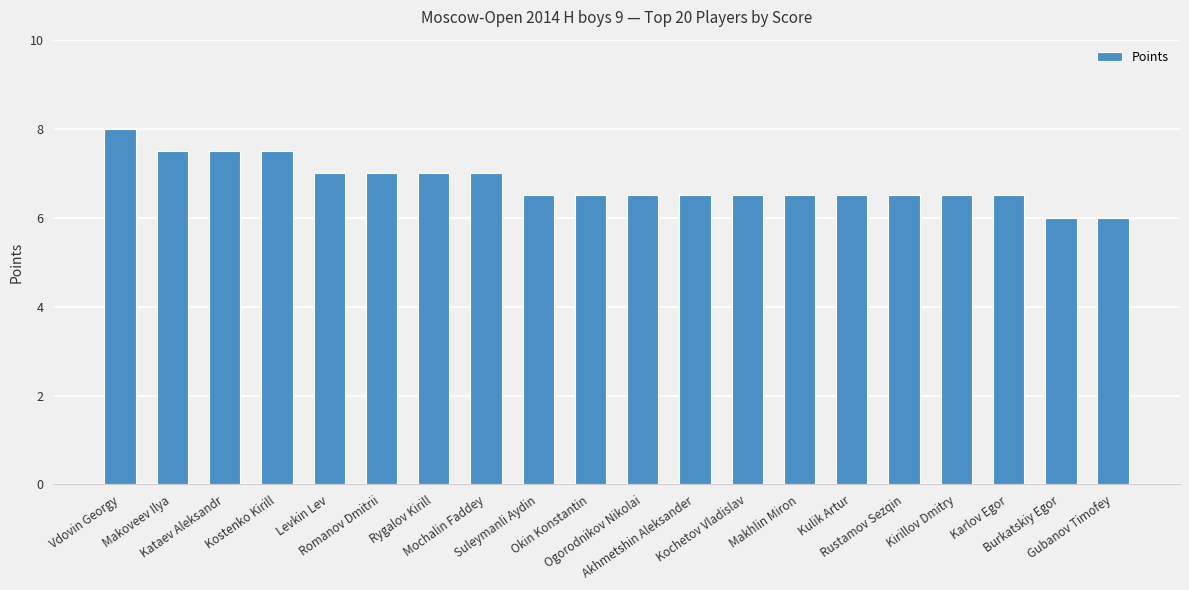

What is the change in value from Ogorodnikov Nikolai to Burkatskiy Egor?

-0.5